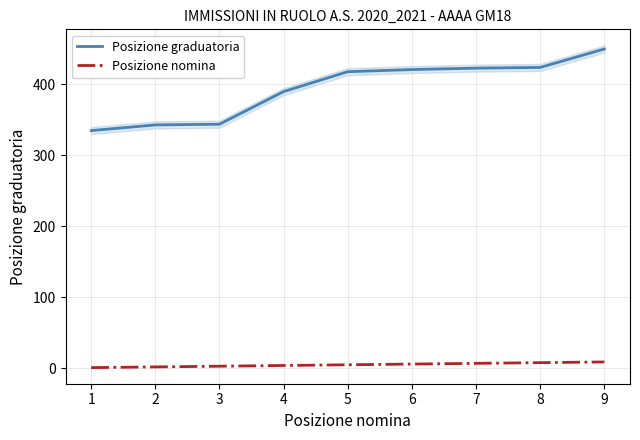

Rank the series by their average value, from highest to lowest.

Posizione graduatoria, Posizione nomina